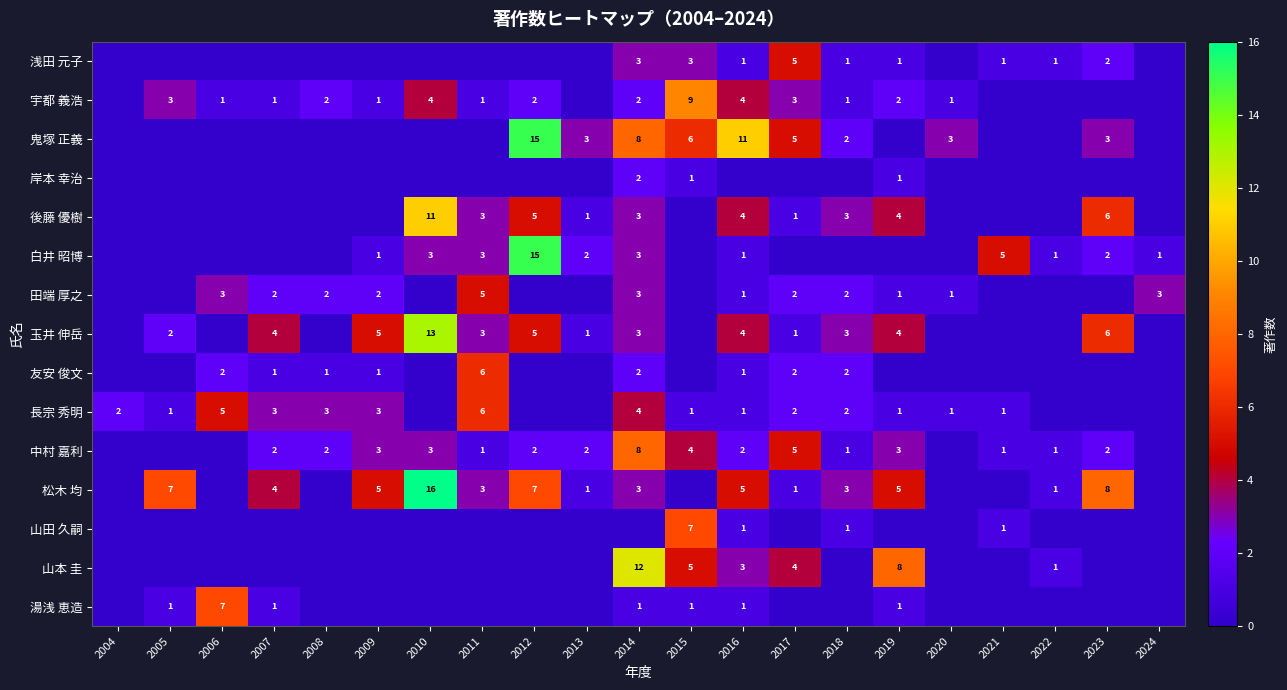

The 浅田 元子 series shows 0 at 2016. True or false?

False